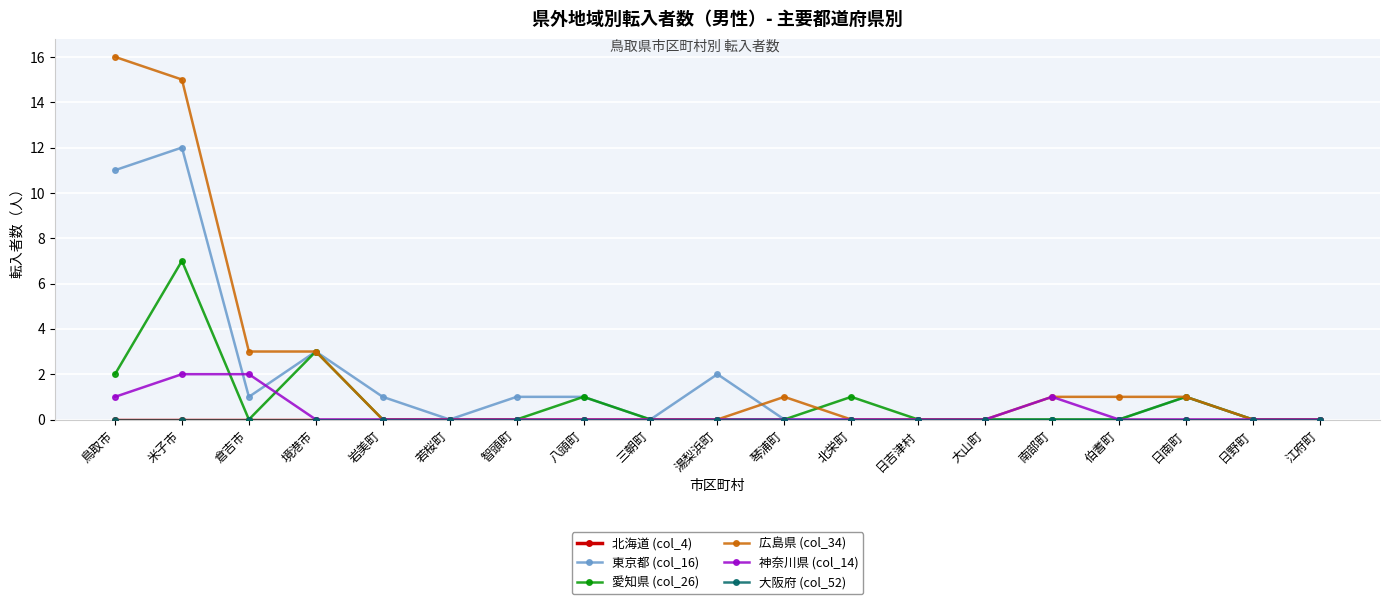

Does the chart have visible grid lines?

Yes